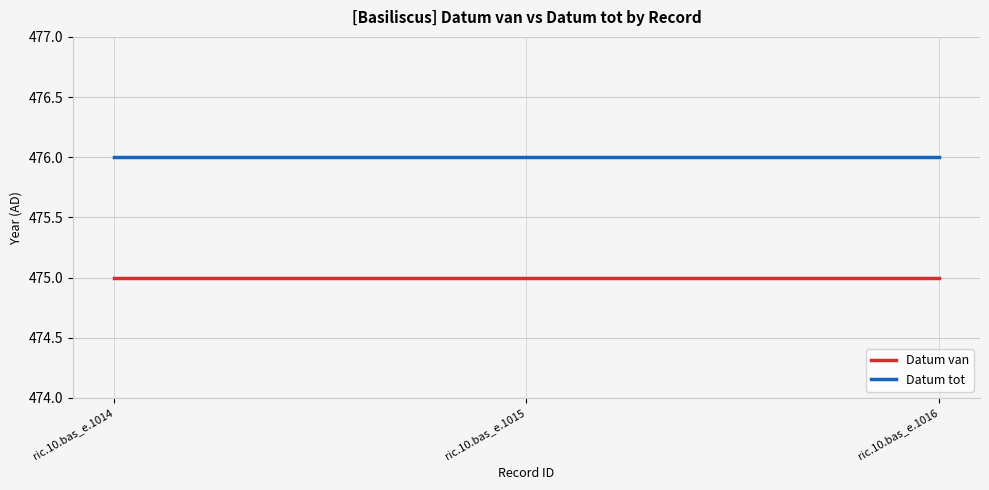

What is the average value of the Datum van series?

475